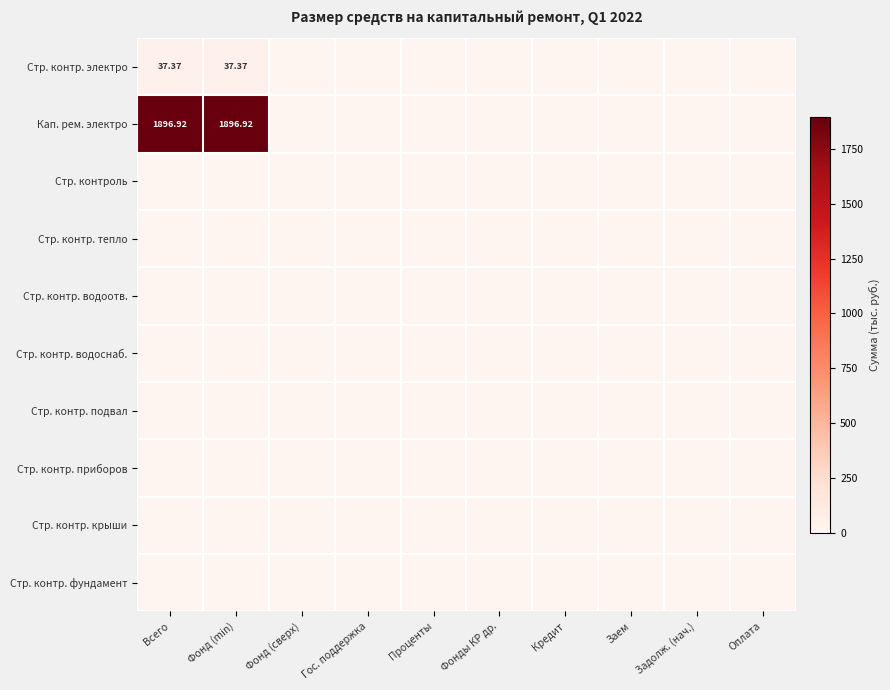

Which series changed the most between Фонд (min) and Кредит?

Кап. рем. электро